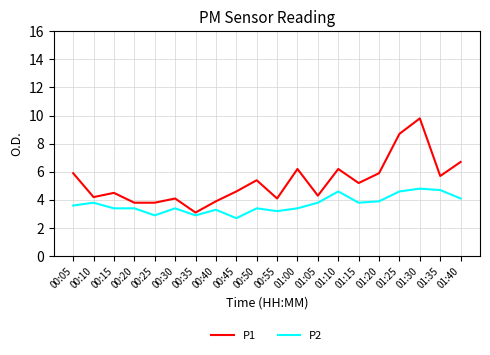

What is the total value across all series at 01:30?

14.6